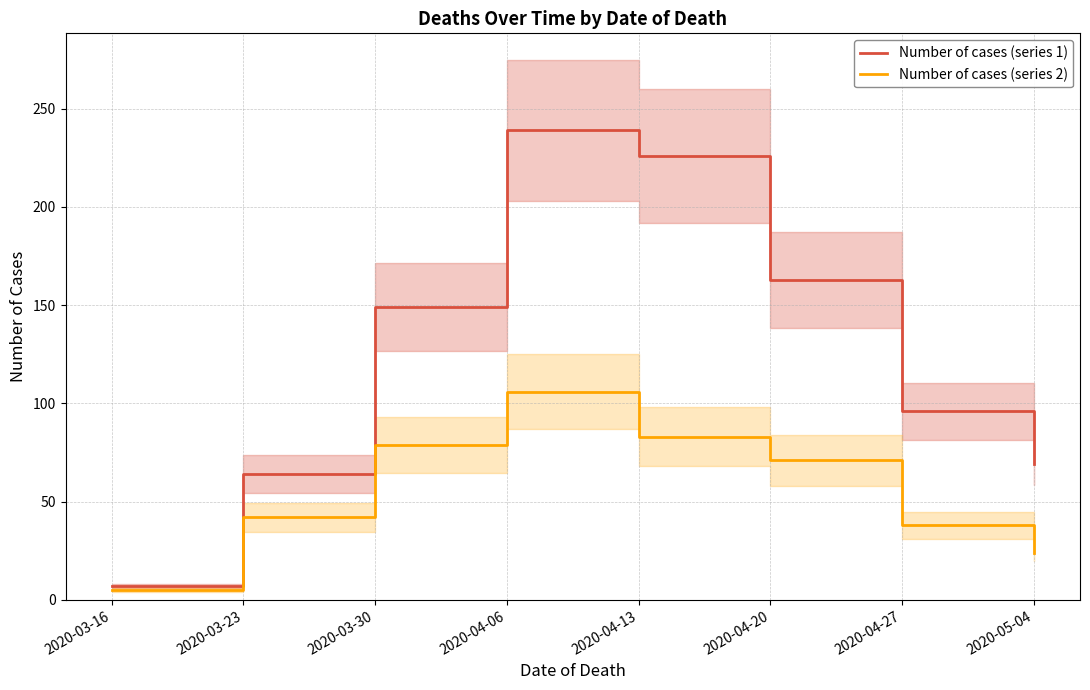

Which has a higher value, 2020-05-04 or 2020-04-13?

2020-04-13